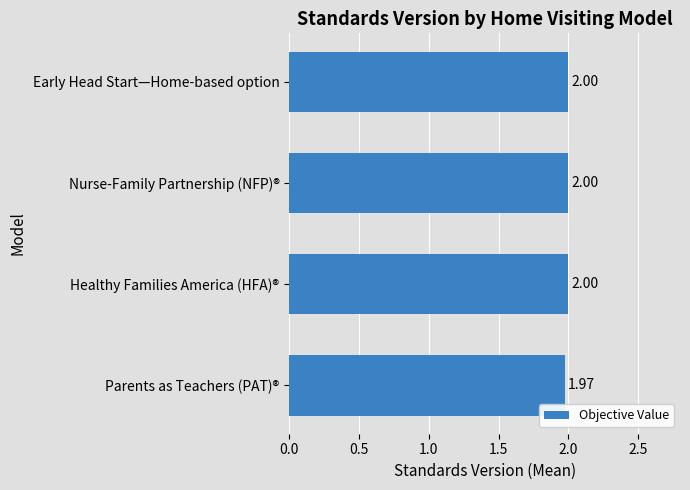

What is the sum of all values?

8.0